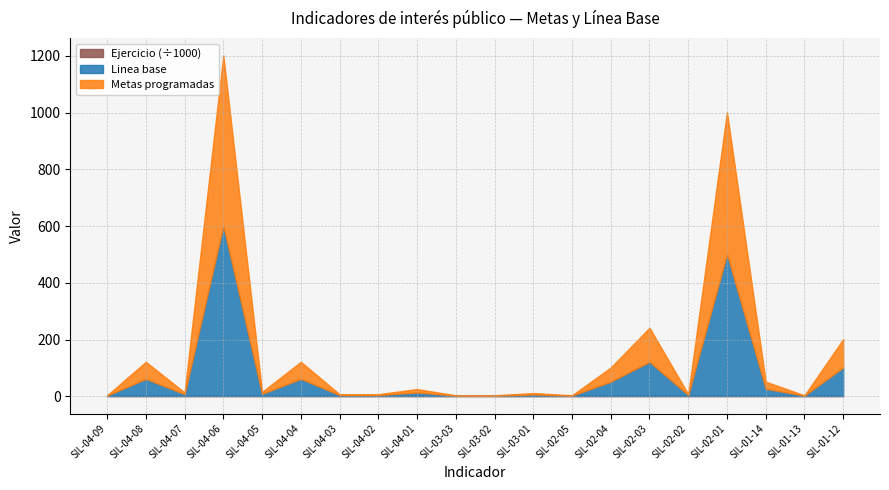

What is the sum of the Ejercicio values at SIL-02-05 and SIL-01-14?

4044